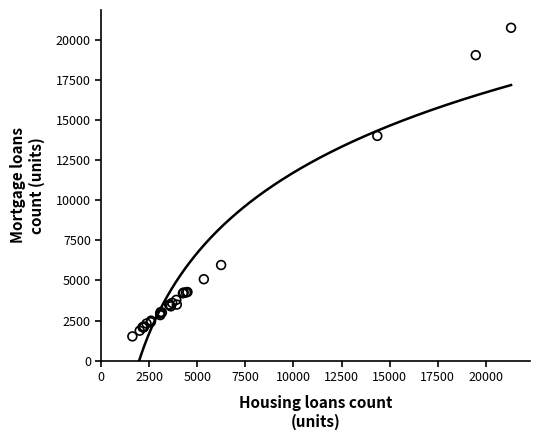

What Y value in the scatter plot is closest to 11130?

14010